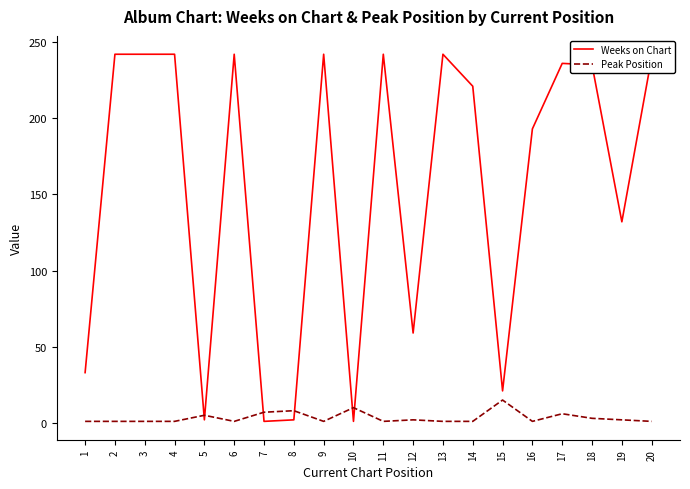

What are all the series names shown in the legend?

Weeks on Chart, Peak Position